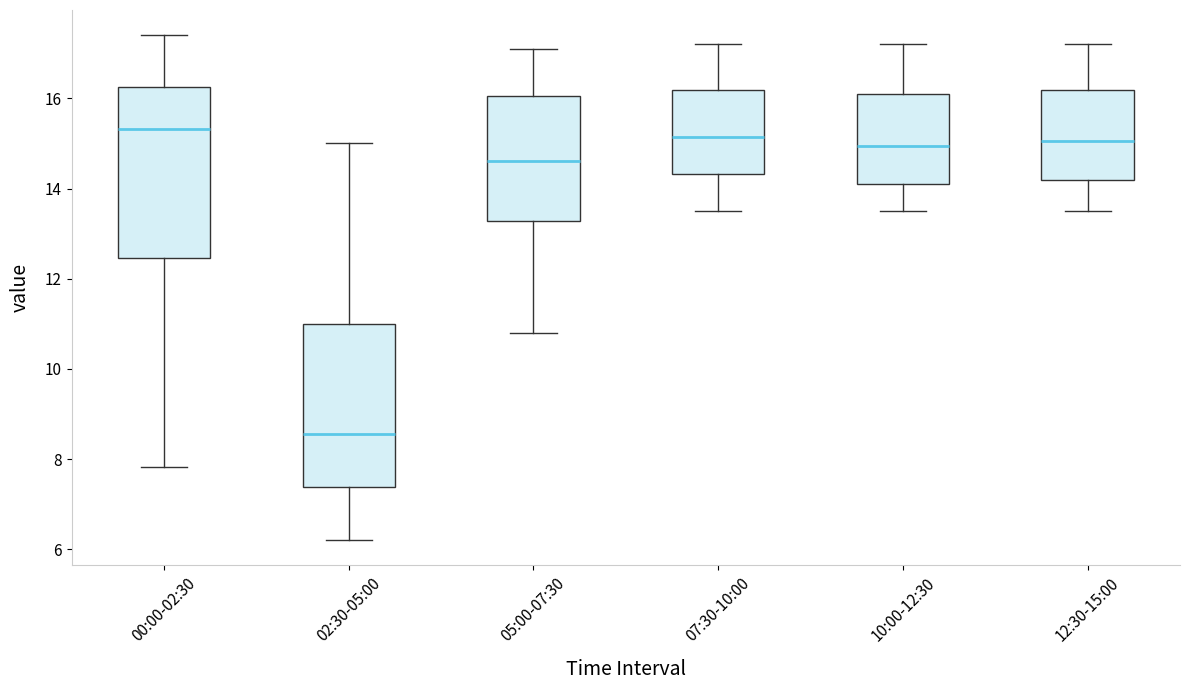

Reading left to right, read every box against the y-axis: the position of its median line, the range the box covers, and the ends of its whiskers. The values are not printed on the chart, so give them approximately, as read against the axis.

00:00-02:30: median 15.4, box 12.4 to 16.2, whiskers 7.8 to 17.4
02:30-05:00: median 8.6, box 7.4 to 11.0, whiskers 6.2 to 15.0
05:00-07:30: median 14.6, box 13.2 to 16.0, whiskers 10.8 to 17.2
07:30-10:00: median 15.2, box 14.4 to 16.2, whiskers 13.6 to 17.2
10:00-12:30: median 15.0, box 14.2 to 16.2, whiskers 13.6 to 17.2
12:30-15:00: median 15.0, box 14.2 to 16.2, whiskers 13.6 to 17.2